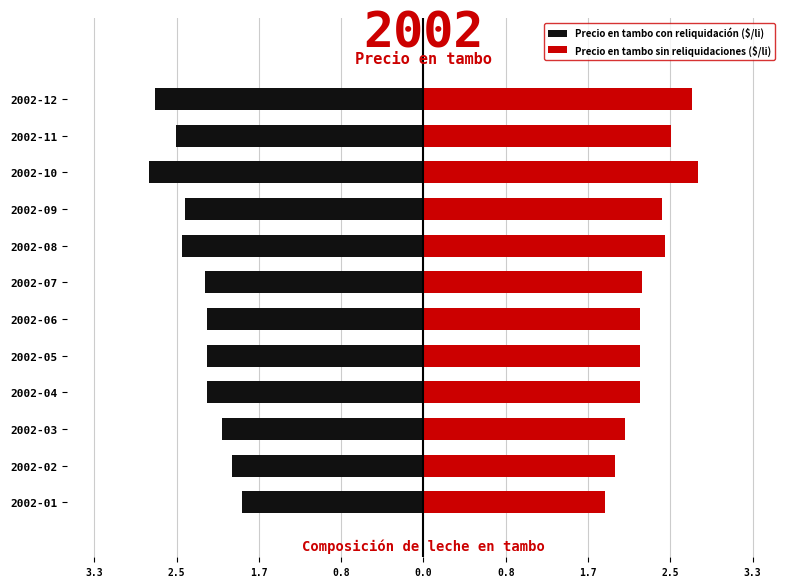

What is the difference between the maximum and minimum values in the Precio en tambo con reliquidación ($/li) series?

0.9